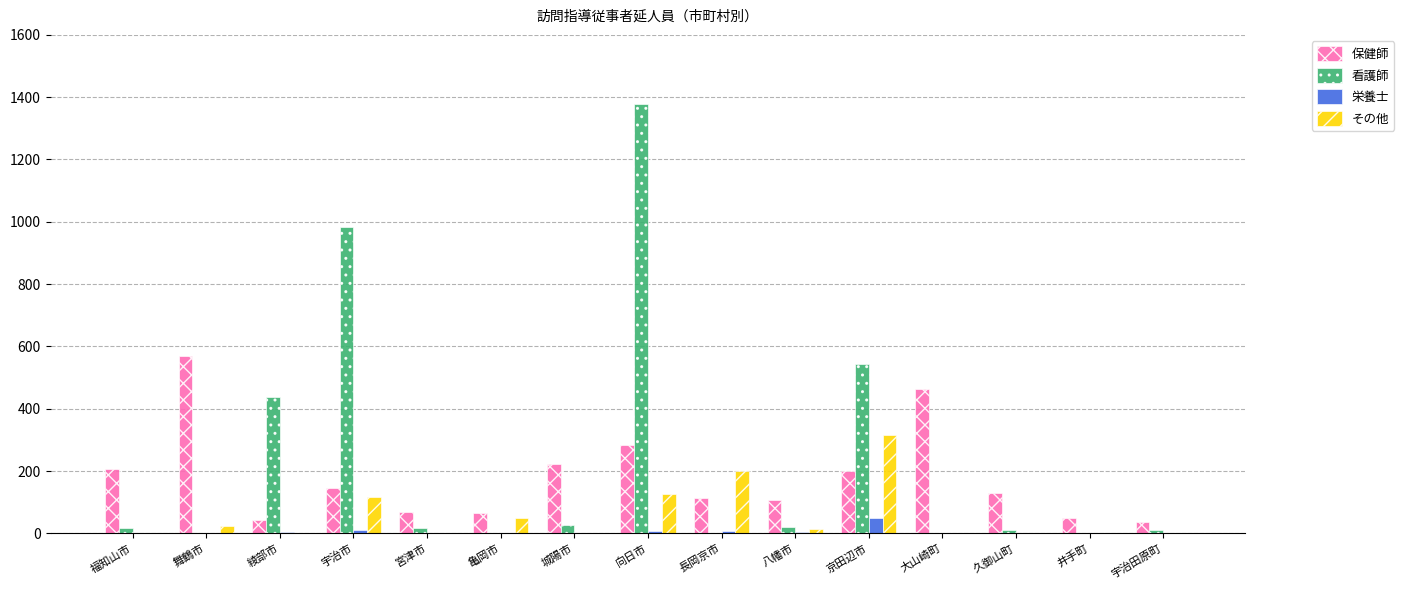

How many data points does each series have?

15